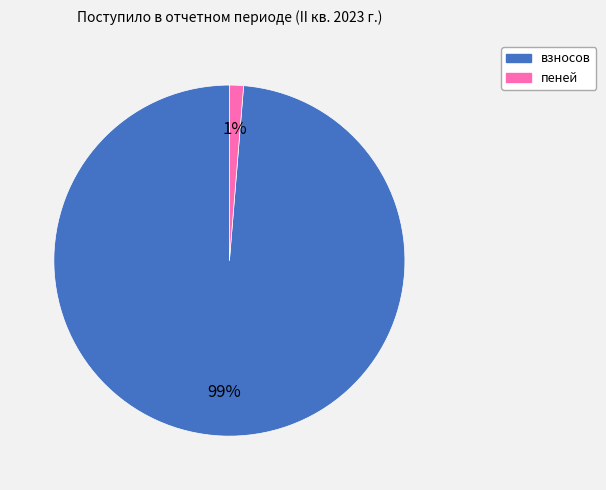

To the nearest percent, what is the average slice percentage?

50%